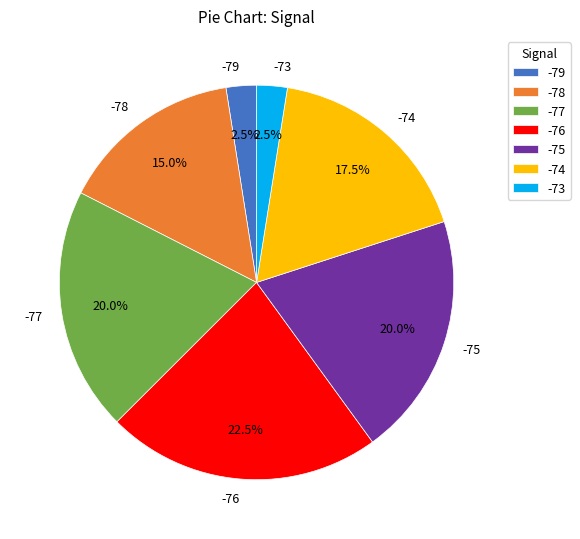

What is the largest slice in the pie chart?

-76